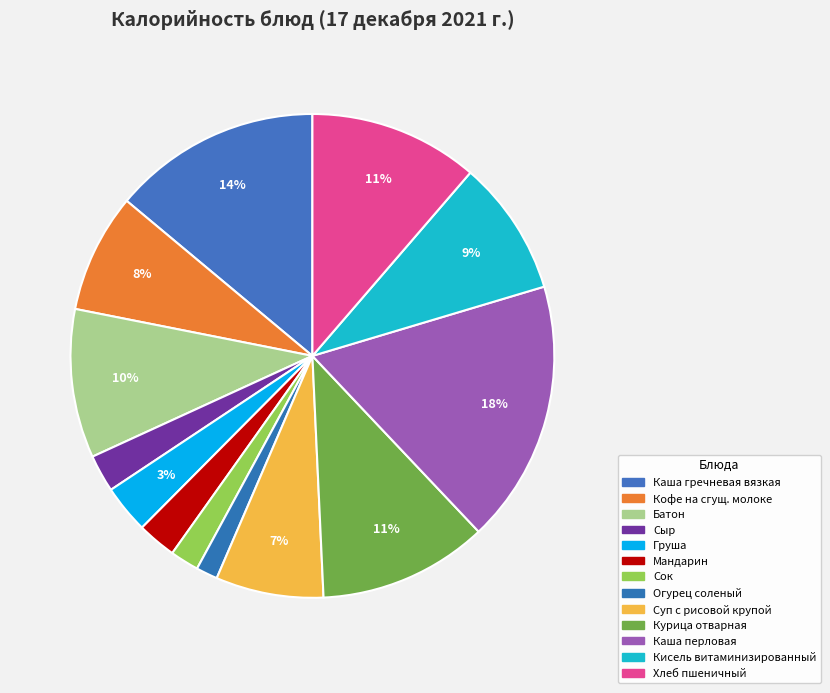

Is it true that Курица отварная is 16% of the pie?

False